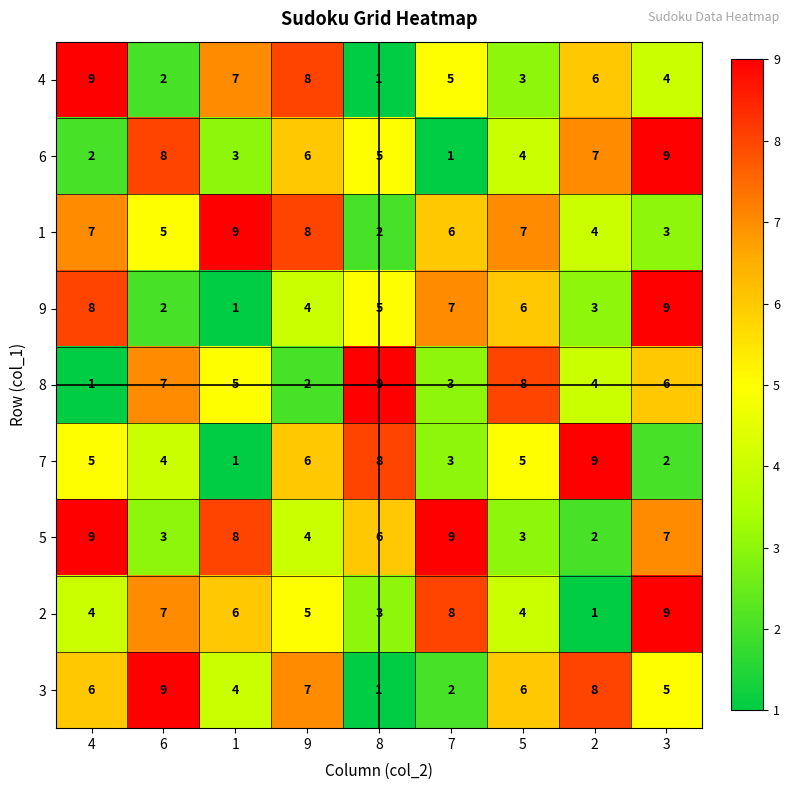

Is it true that 4 equals 0 at 8?

False